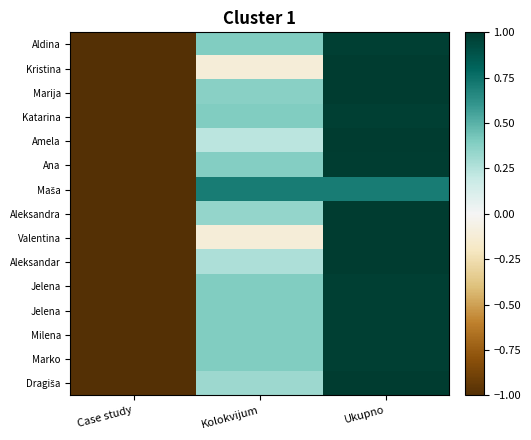

What is the smallest value displayed?

-1.0